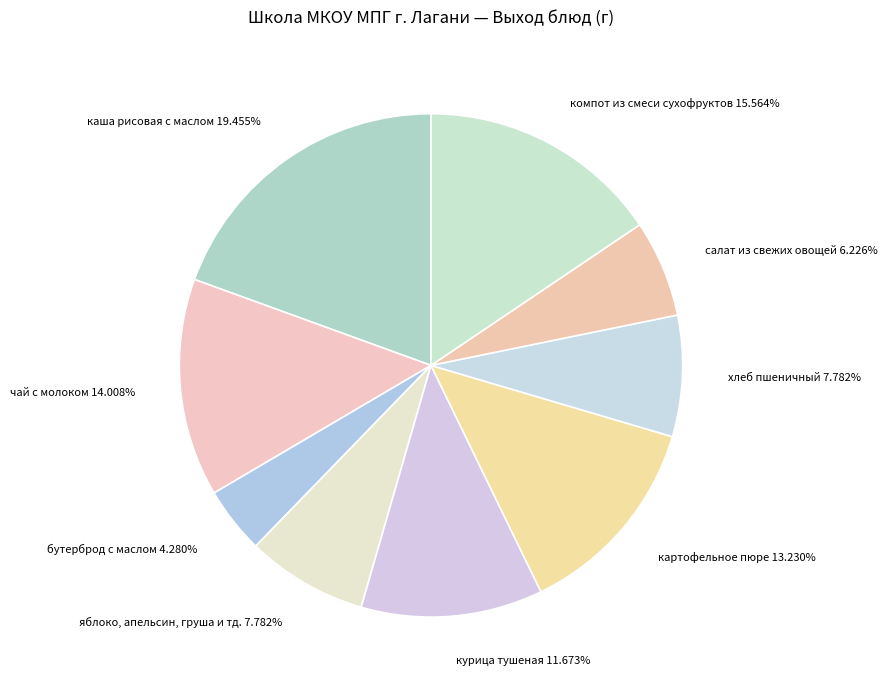

What percentage do чай с молоком and салат из свежих овощей together represent?

20.2%